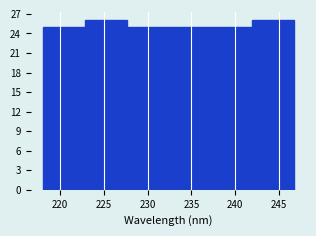

What is the height of the bar covering 242.0 to 246.5 on the x-axis? Neither the bar edges nor the heights are printed on the chart, so give them approximately, as read against the axes.

26